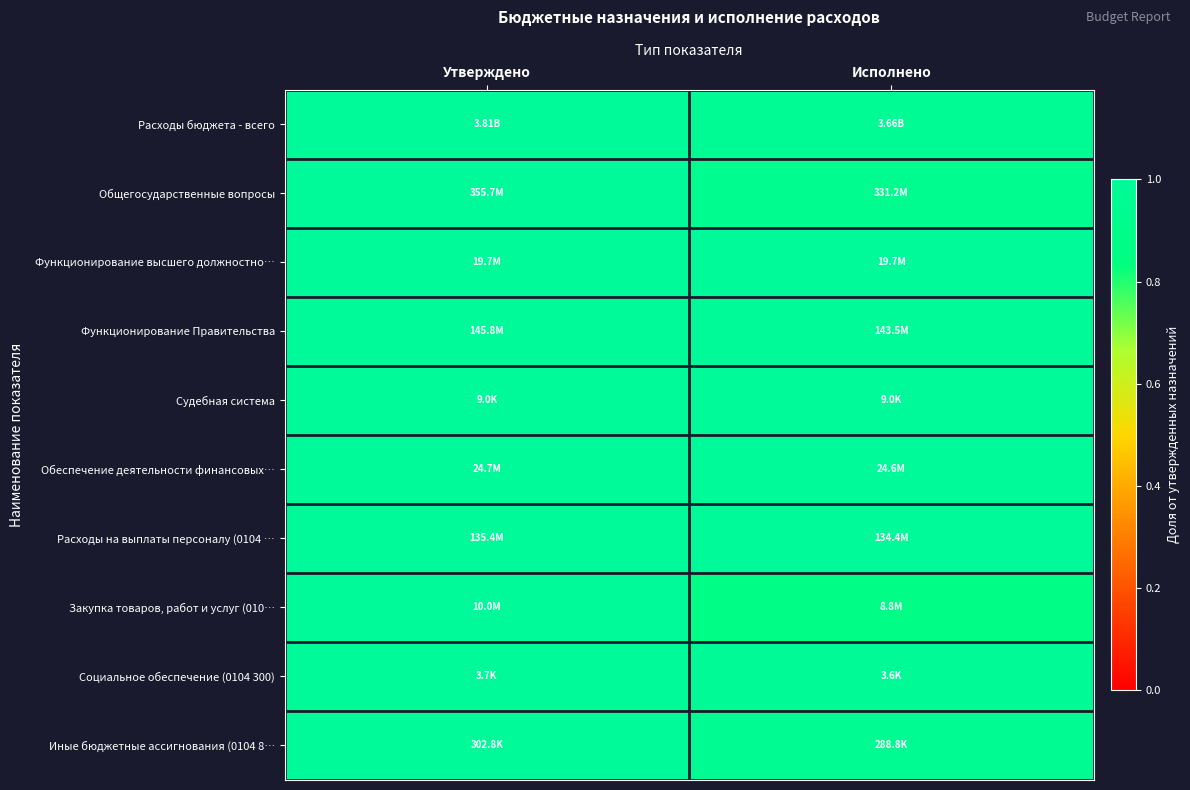

Which label corresponds to the largest value in the chart?

Утверждено